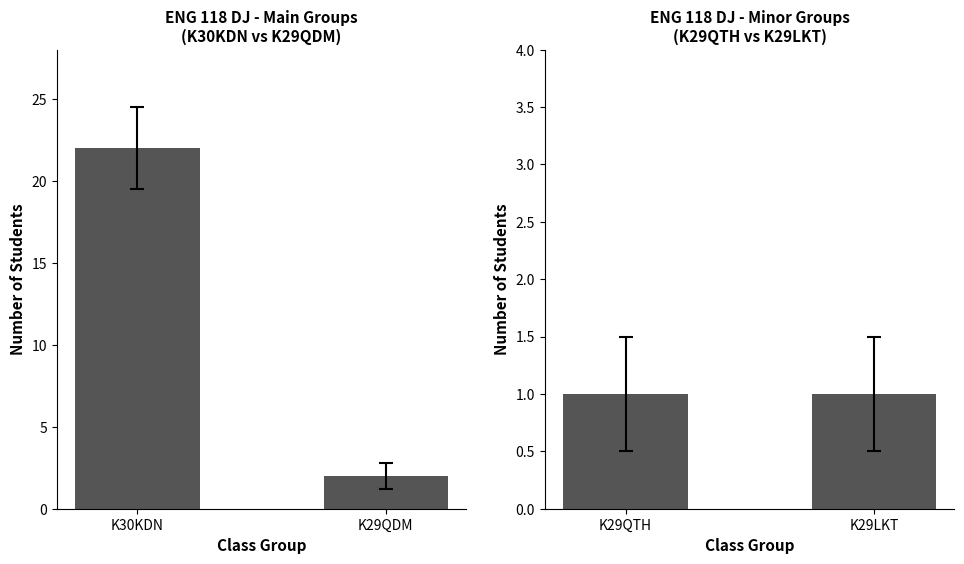

How many data points in K29QDM are above 0?

1